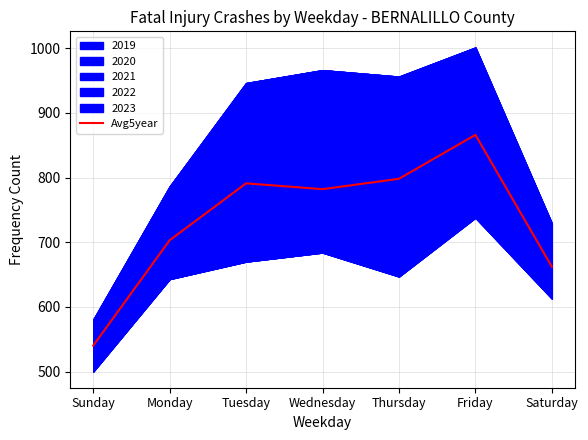

How many points are higher than both their immediate neighbors (excluding endpoints)?

2